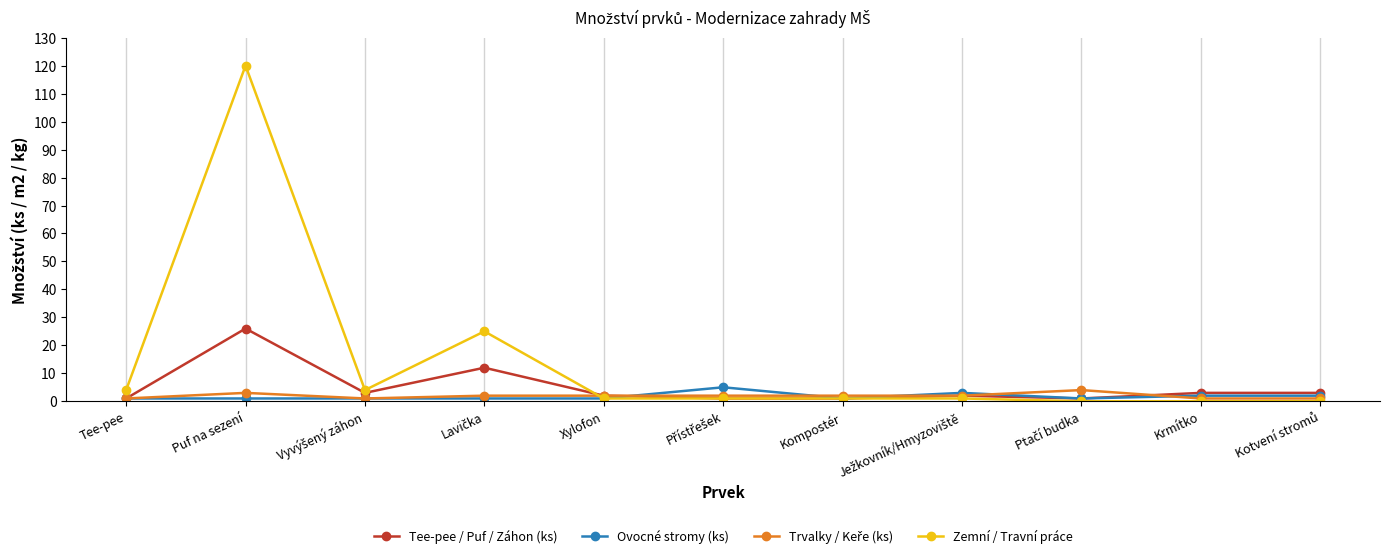

Does the chart have visible grid lines?

No